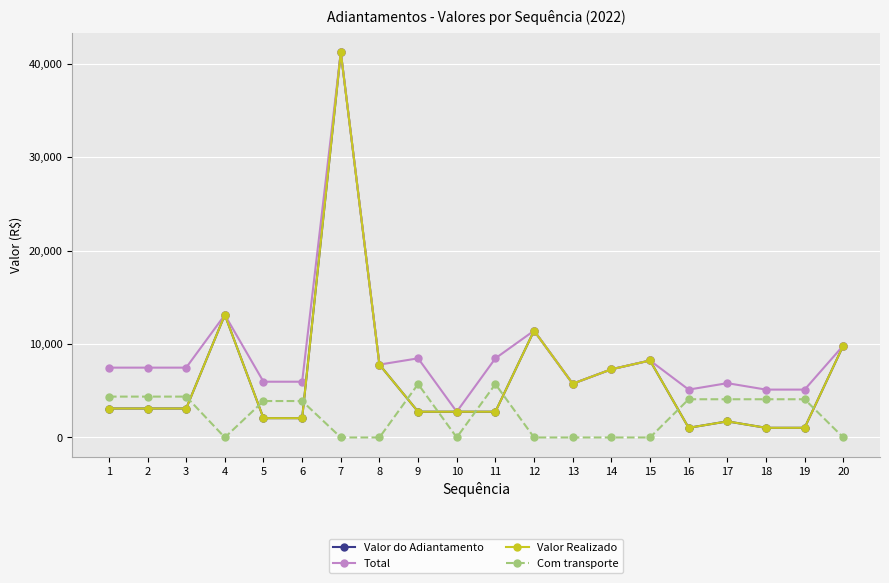

Does the chart have visible grid lines?

Yes